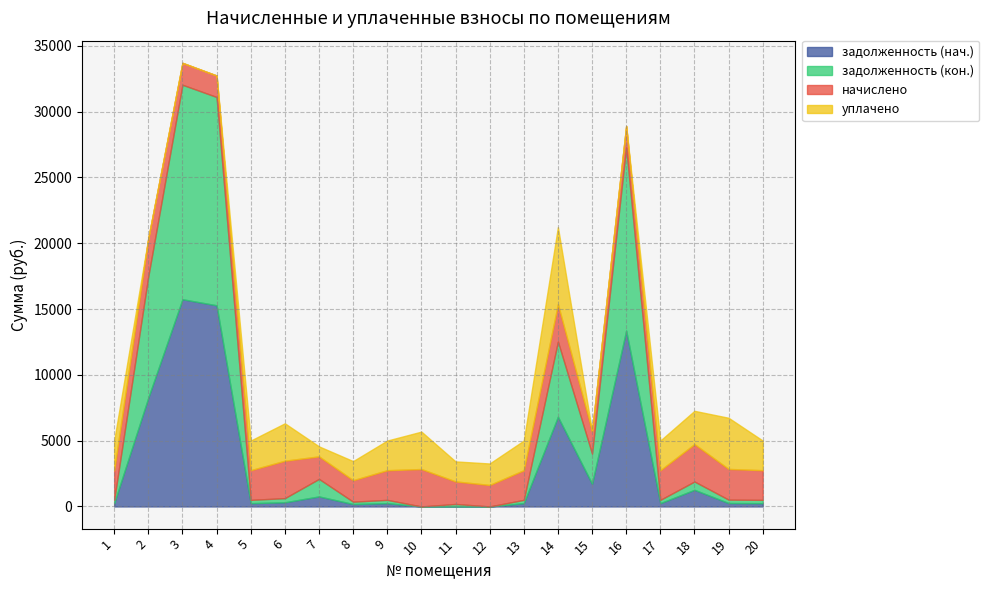

How many intersections are there between задолженность (кон.) and задолженность (нач.)?

1